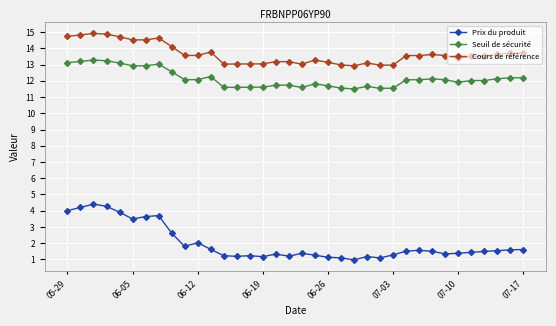

What is the average value of the Seuil de sécurité series?

12.1